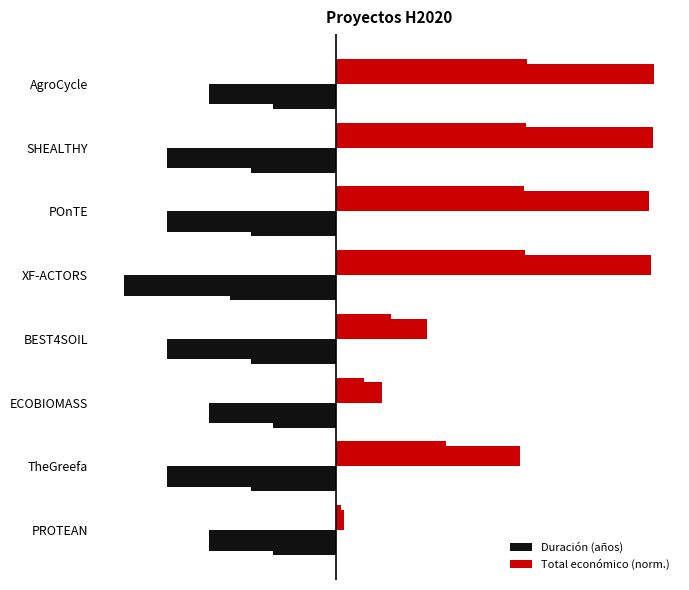

What is the difference between the second highest and second lowest values in the Duración (años) series?

0.8